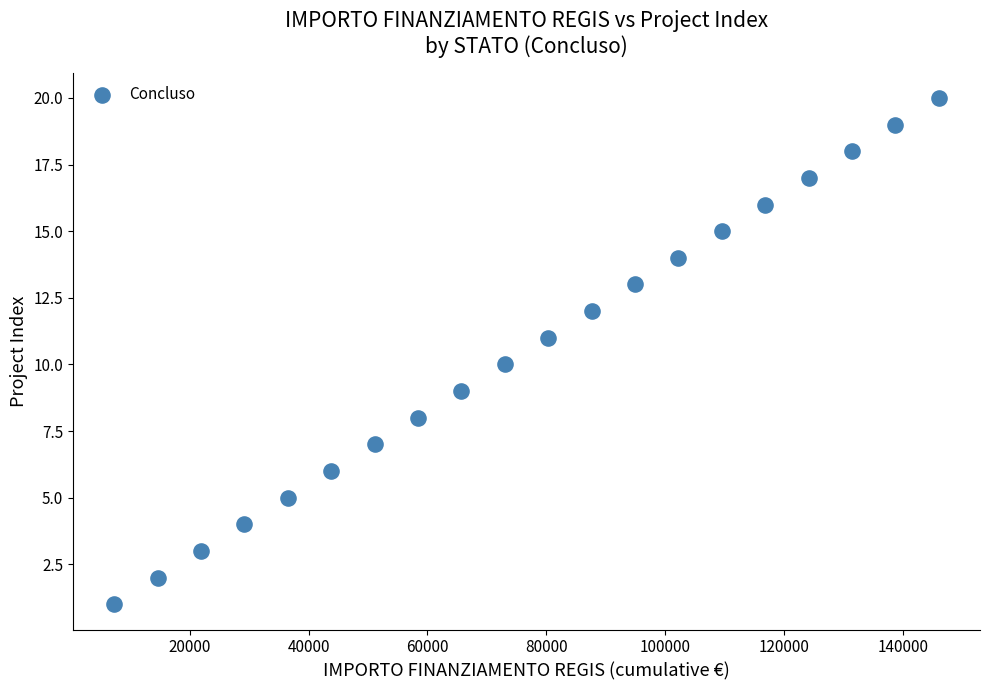

What is the range of X values (max minus min)?

138719